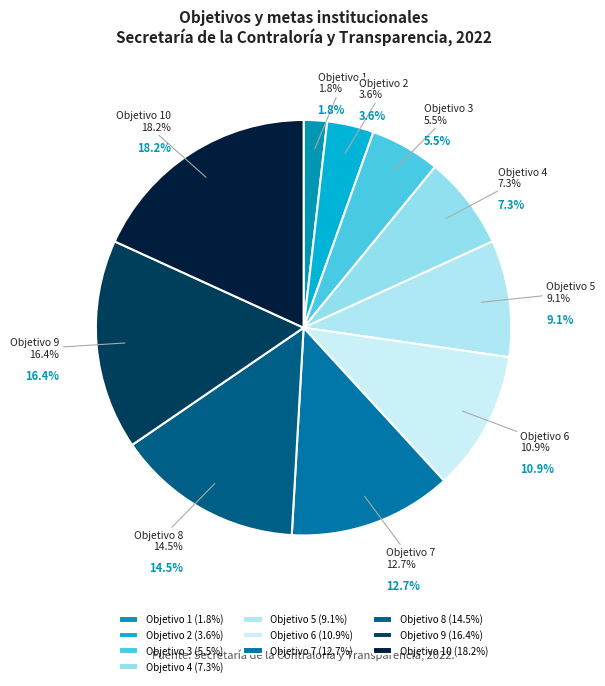

What is the smallest slice in the pie chart?

Objetivo 1